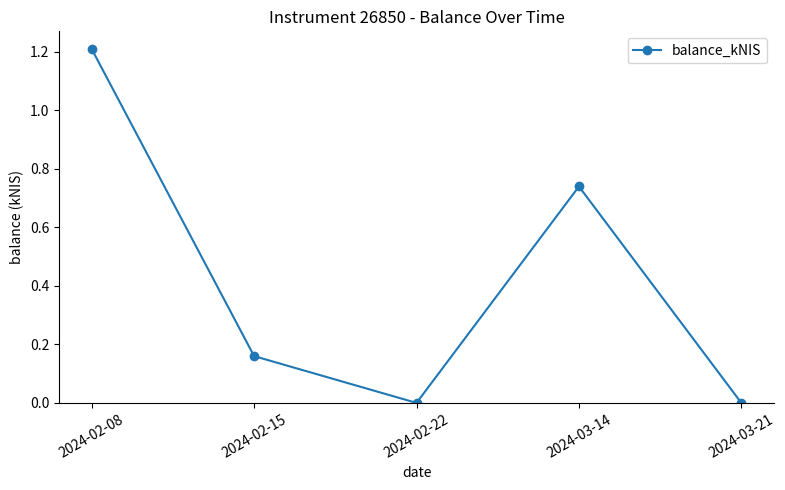

What is the average value?

0.4